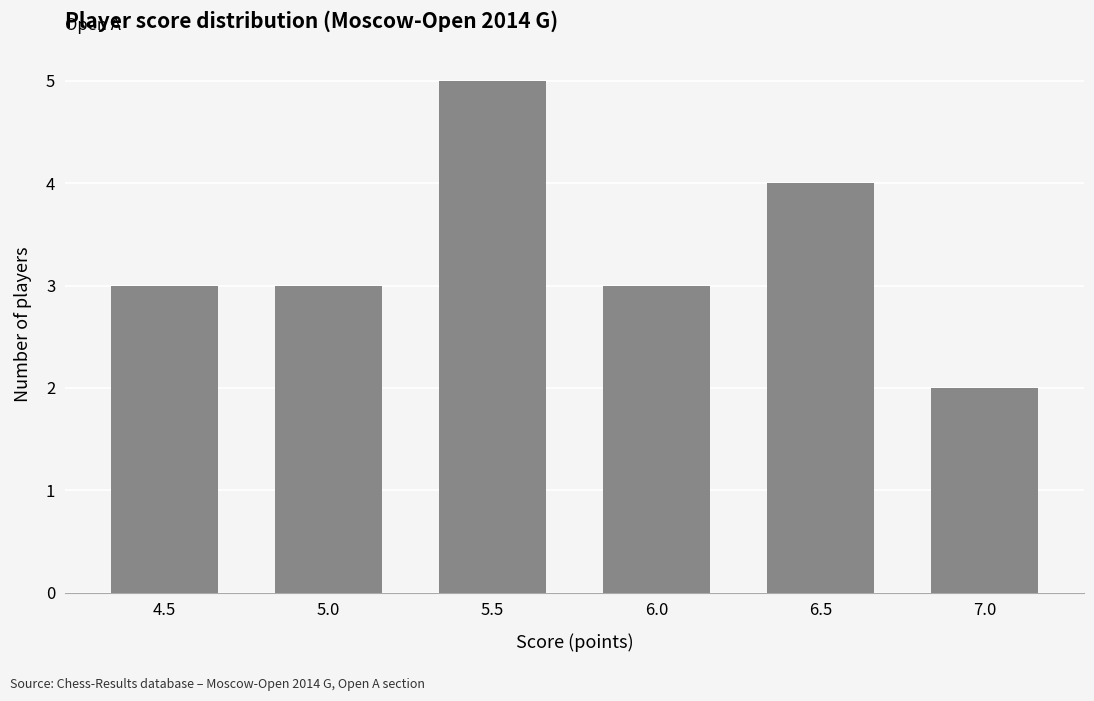

The chart shows a value of 1 at 5.5. True or false?

False